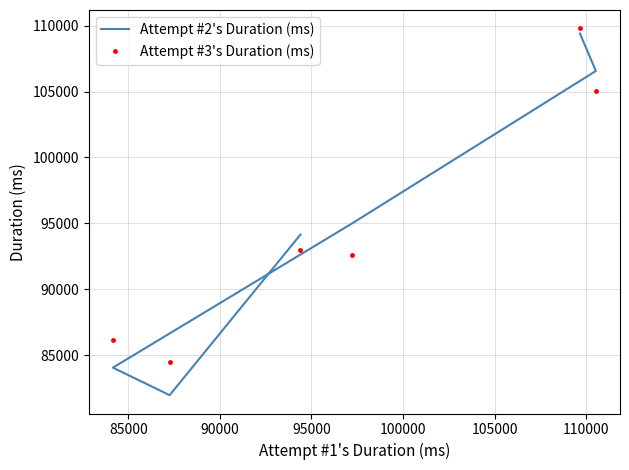

What is the difference between the maximum and minimum values in the Attempt #2's Duration (ms) series?

27421